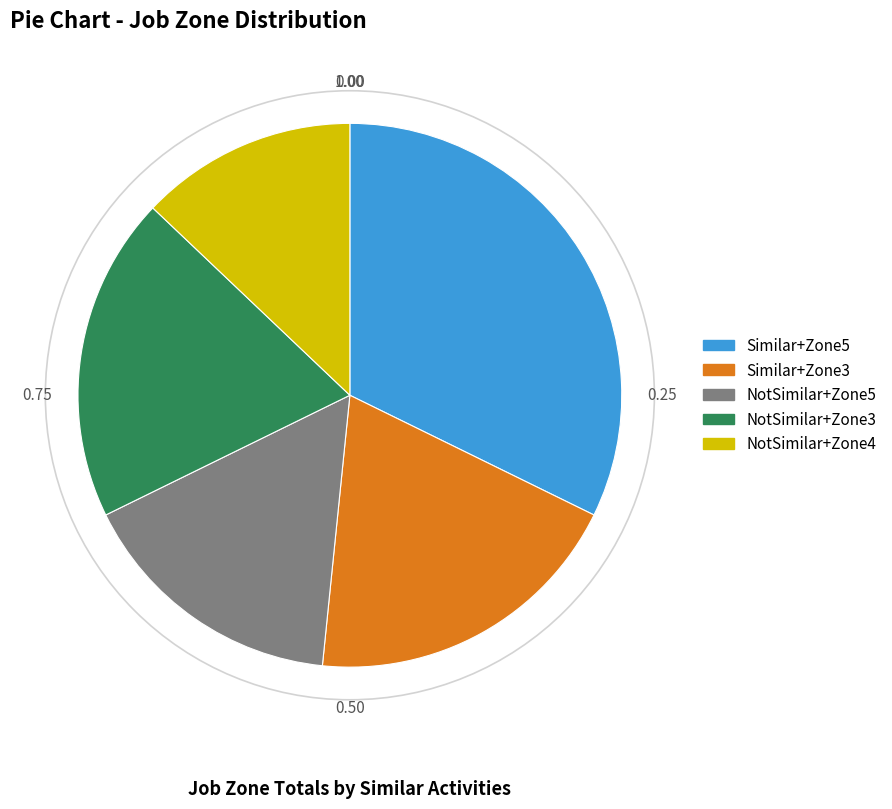

Does any single category account for the majority?

No